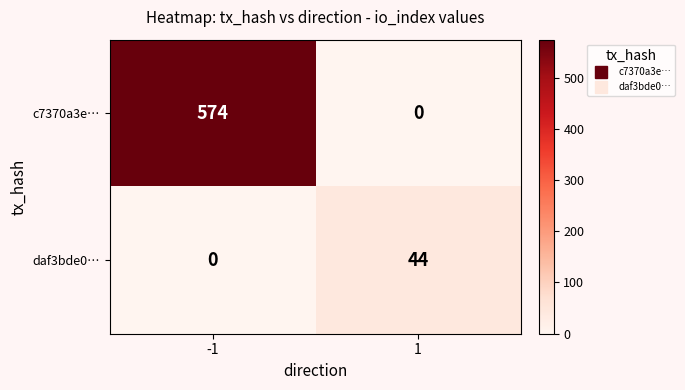

Is it true that daf3bde0… equals 72 at 1?

False